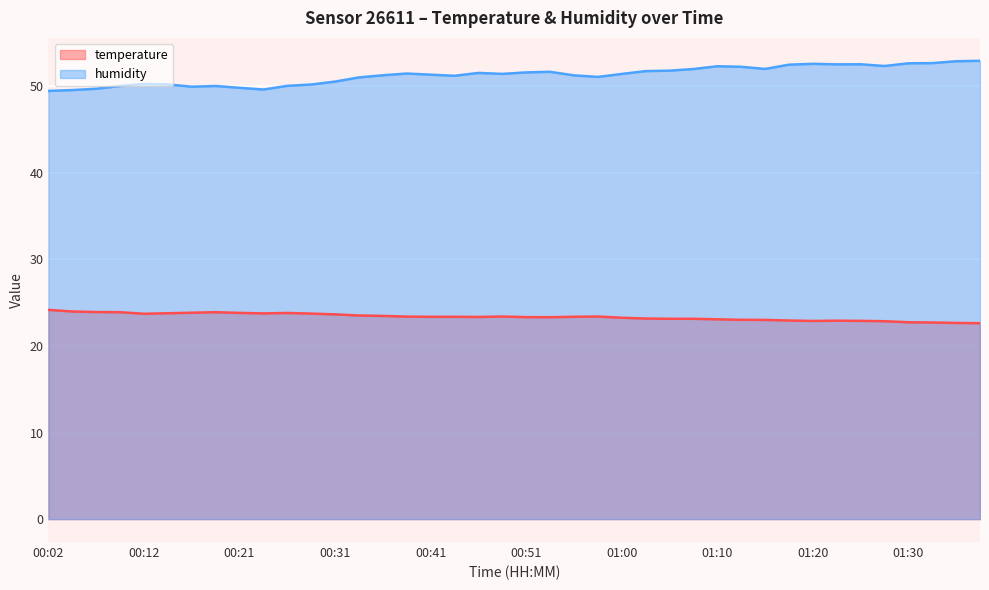

The temperature series shows 23.3 at 00:53. True or false?

True